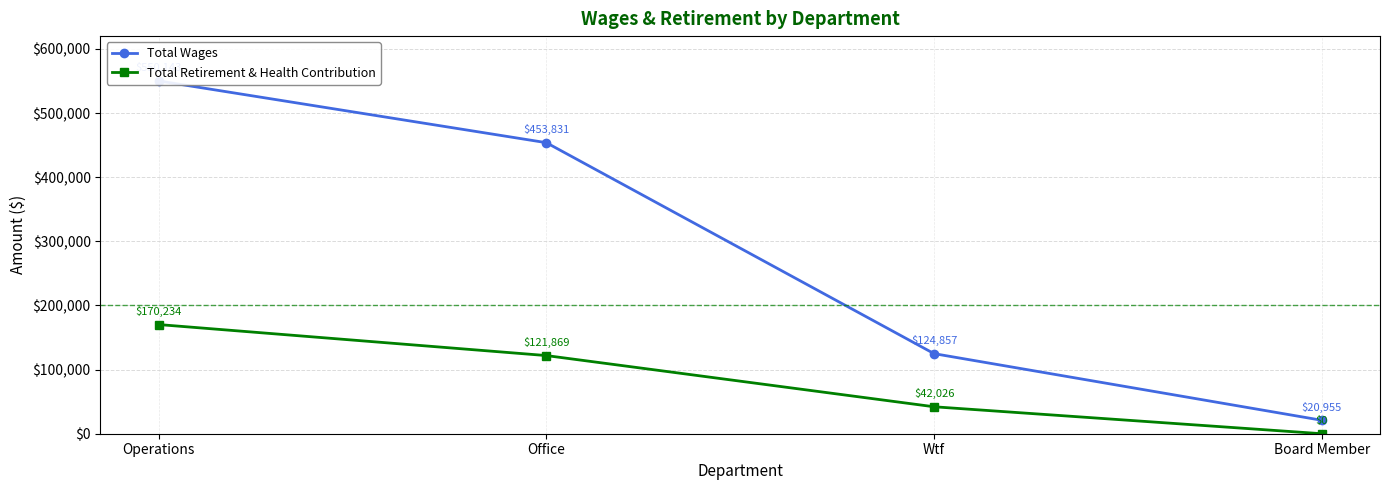

Is it true that Total Retirement & Health Contribution equals 0 at Board Member?

True